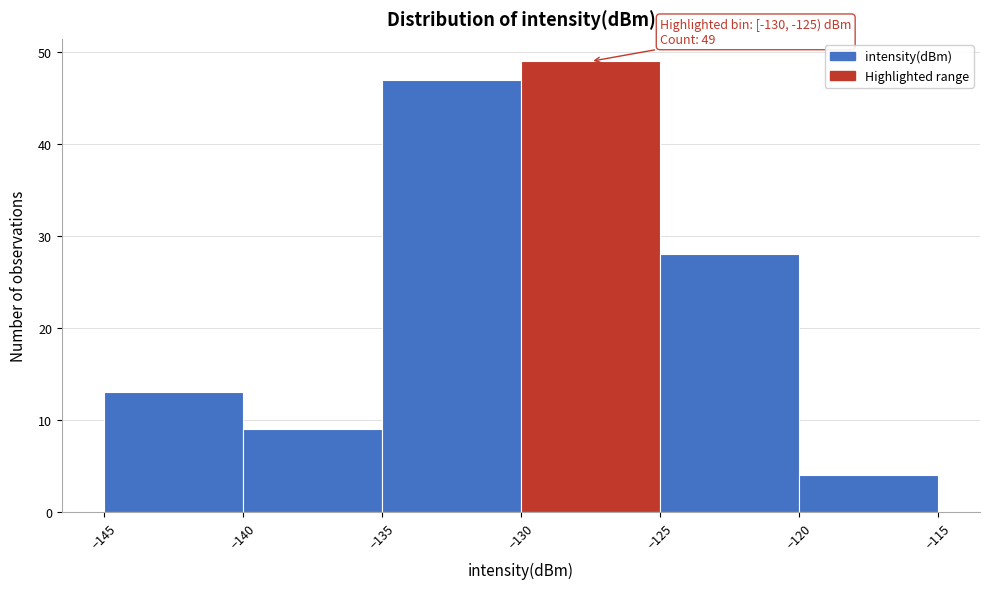

Which range on the x-axis has the tallest bar?

-130 to -125